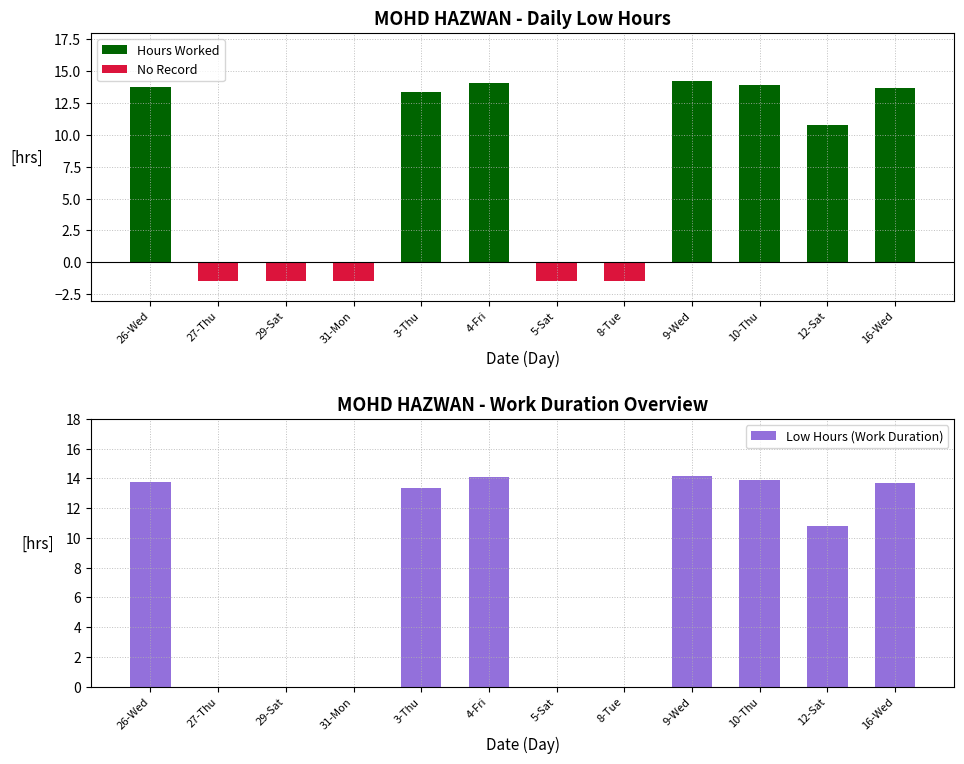

The value of No Record at 8-Tue is -0.4. True or false?

False